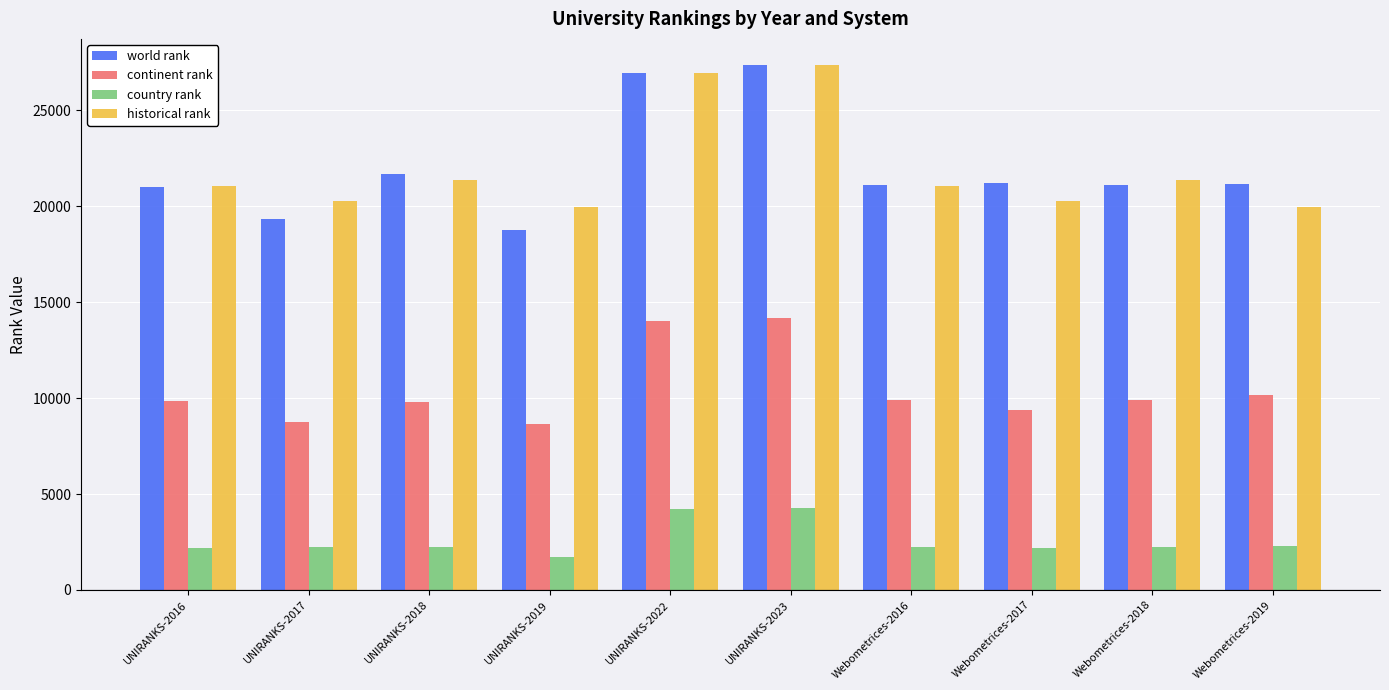

What is the difference between the second highest and minimum values in the historical rank series?

6963.5